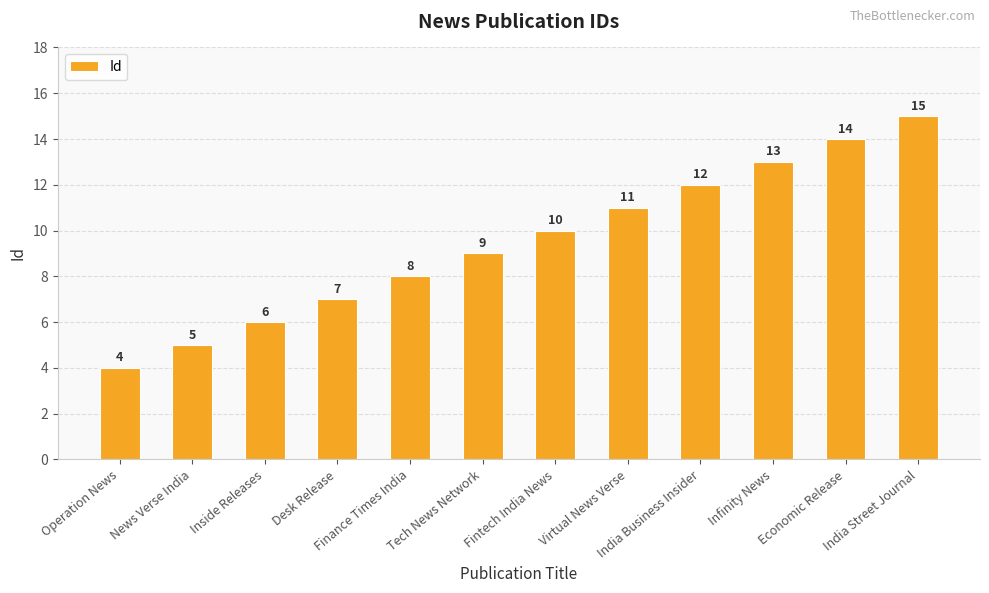

Which has a higher value, Operation News or Virtual News Verse?

Virtual News Verse